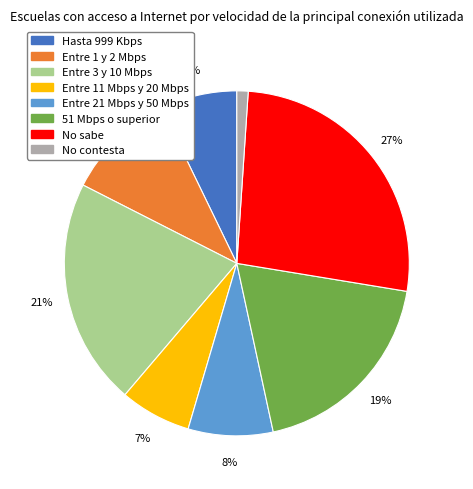

Which slice is the largest?

No sabe